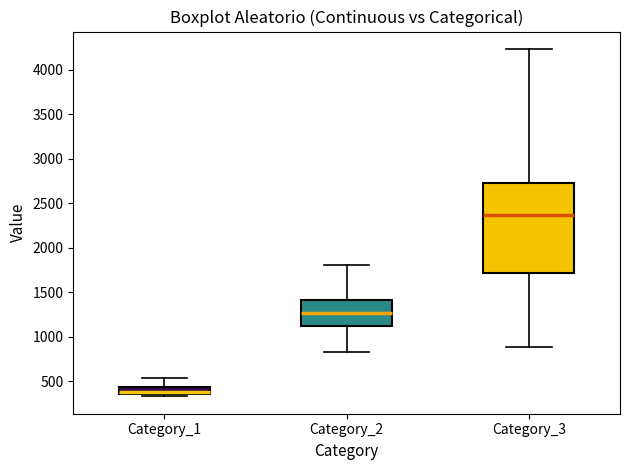

Which box is the tallest, from its lower edge to its upper edge?

Category_3